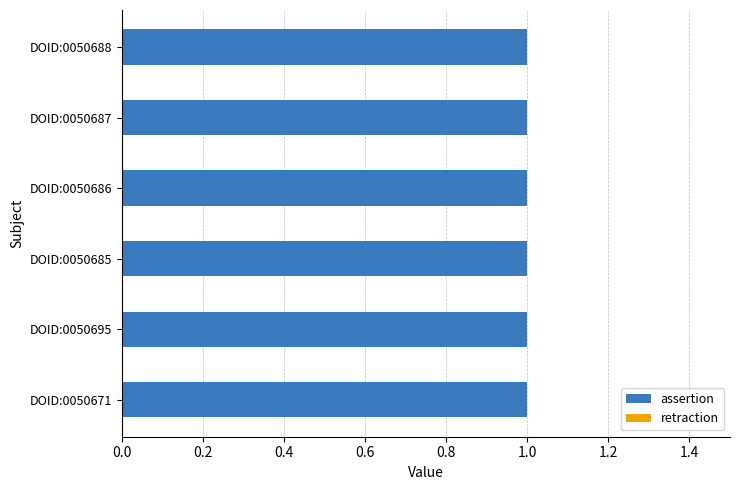

What is the average value of the assertion series?

1